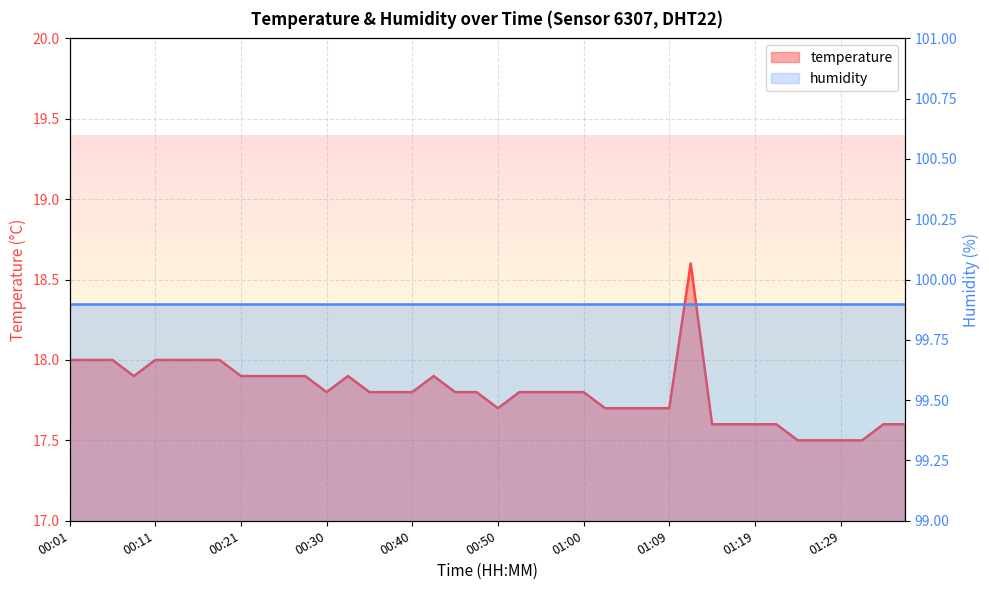

What is the greatest value displayed?

18.6